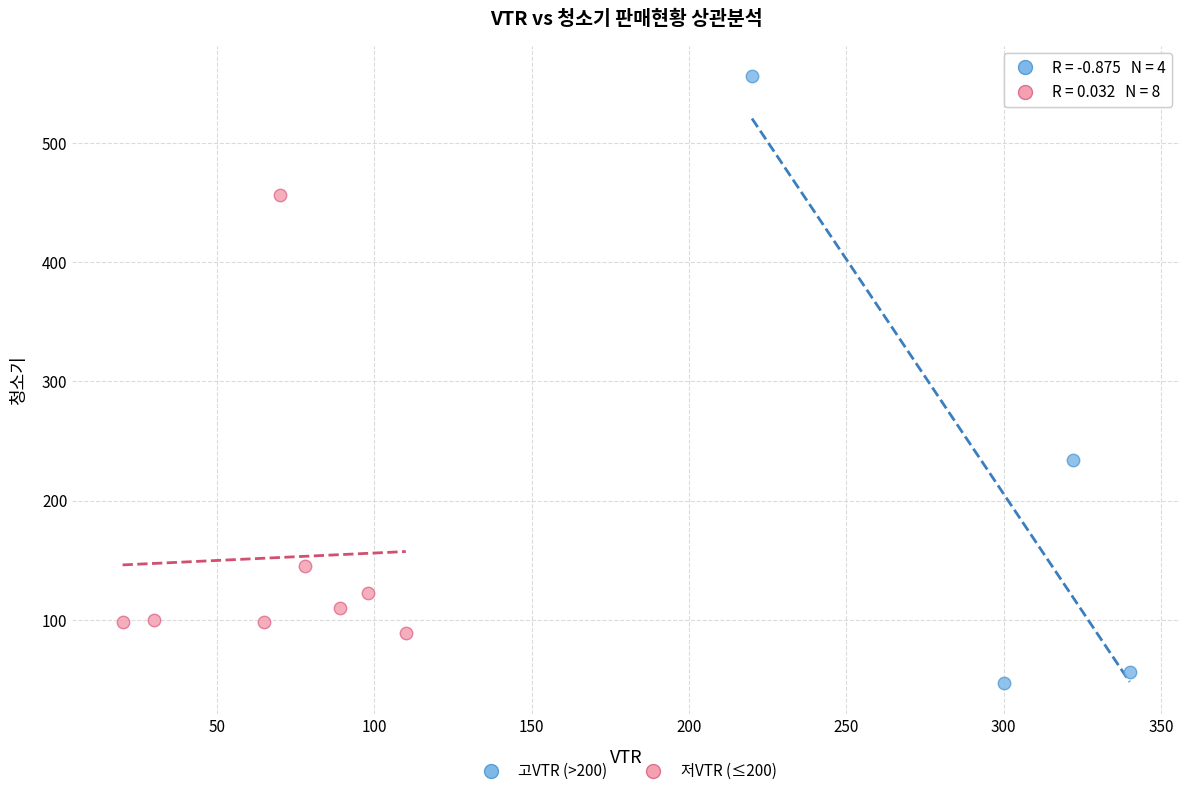

Which series contains the highest Y value?

고VTR (>200)